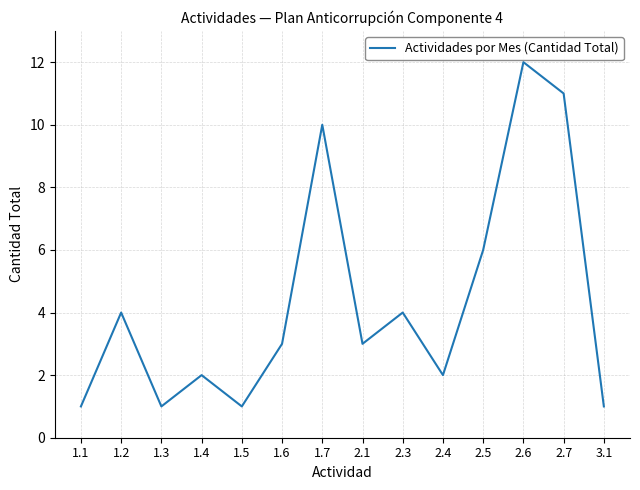

Is it true that the value at 1.6 is 3?

True